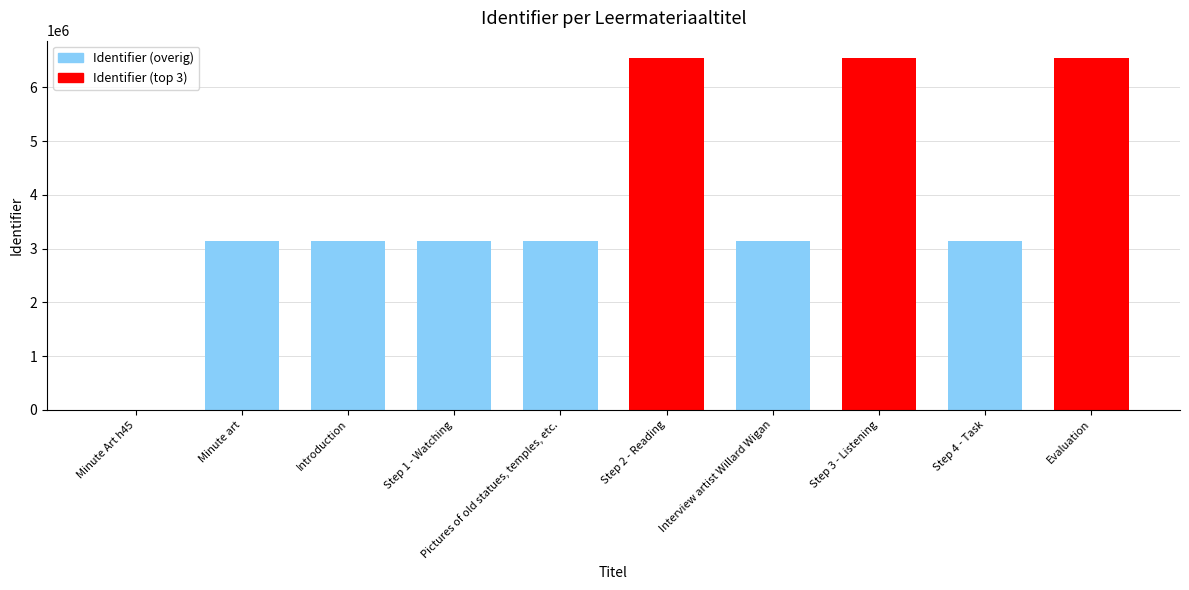

What is the change in value from Minute art to Step 4 - Task?

+9